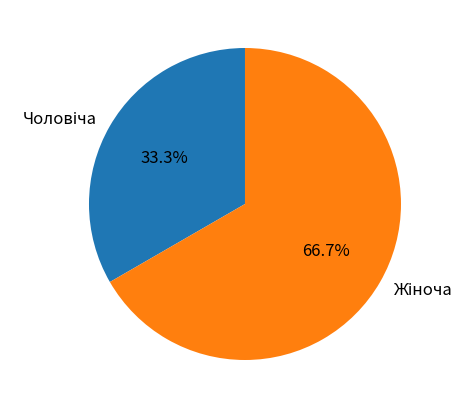

Does any single category account for the majority?

Yes